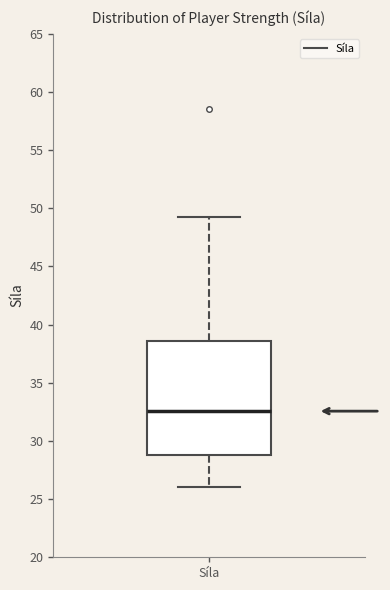

Read this box plot against the y-axis: the position of the median line, the range covered by the box, and the ends of both whiskers. The values are not printed on the chart, so give them approximately, as read against the axis.

median 32.5, box 29.0 to 38.5, whiskers 26.0 to 49.5